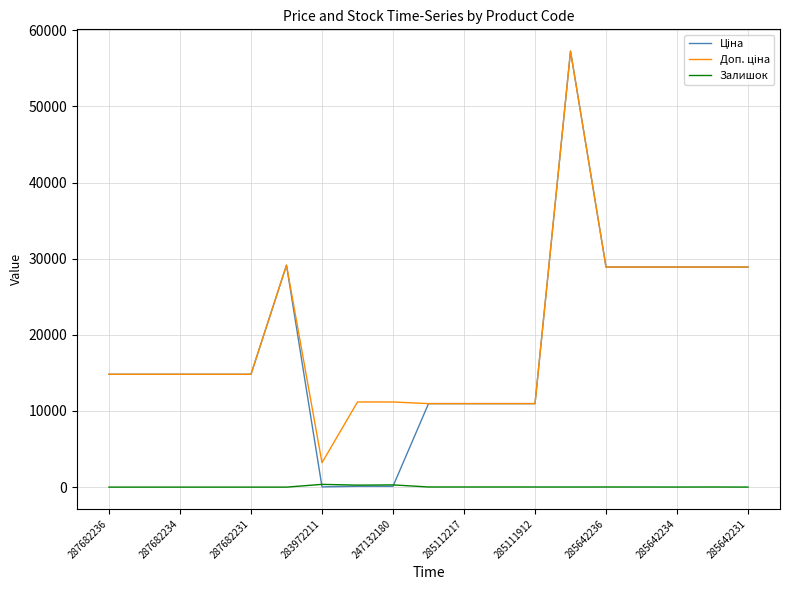

Is it true that Залишок equals 15.0 at 285111912?

True